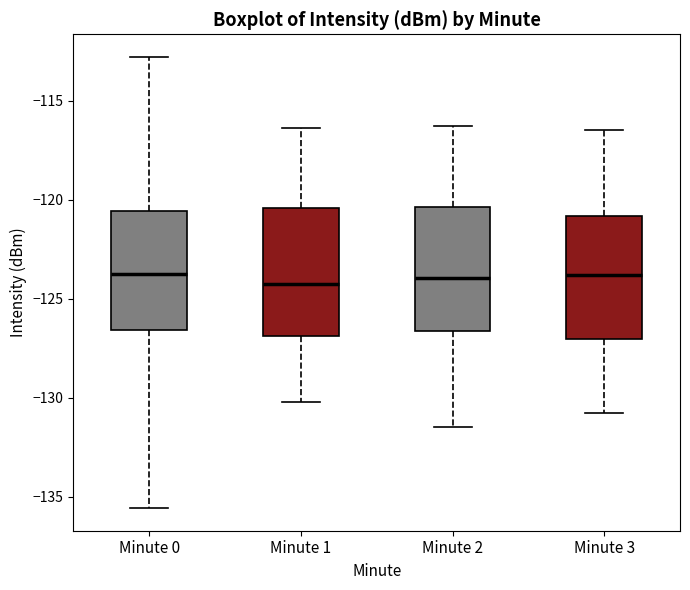

Reading left to right, read every box against the y-axis: the position of its median line, the range the box covers, and the ends of its whiskers. The values are not printed on the chart, so give them approximately, as read against the axis.

Minute 0: median -124.0, box -126.5 to -120.5, whiskers -135.5 to -113.0
Minute 1: median -124.0, box -127.0 to -120.5, whiskers -130.0 to -116.5
Minute 2: median -124.0, box -126.5 to -120.5, whiskers -131.5 to -116.5
Minute 3: median -124.0, box -127.0 to -121.0, whiskers -131.0 to -116.5